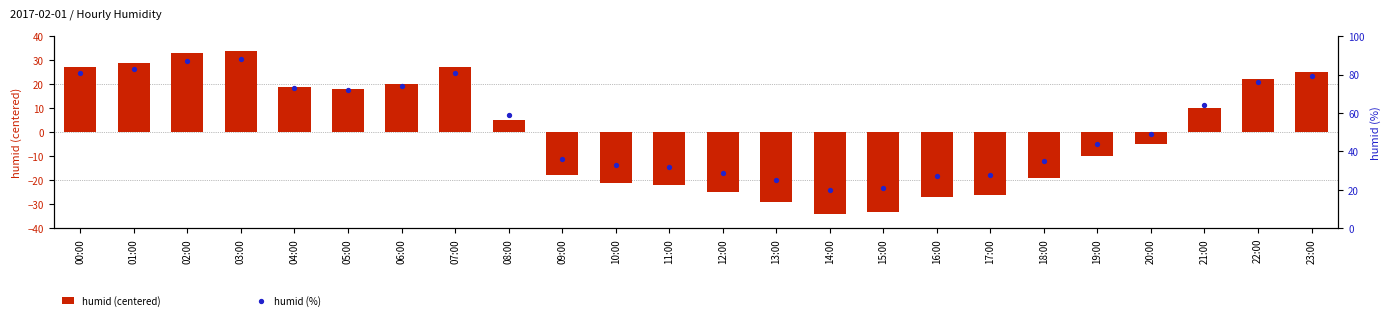

What are all the series names shown in the legend?

humid (centered), humid (%)